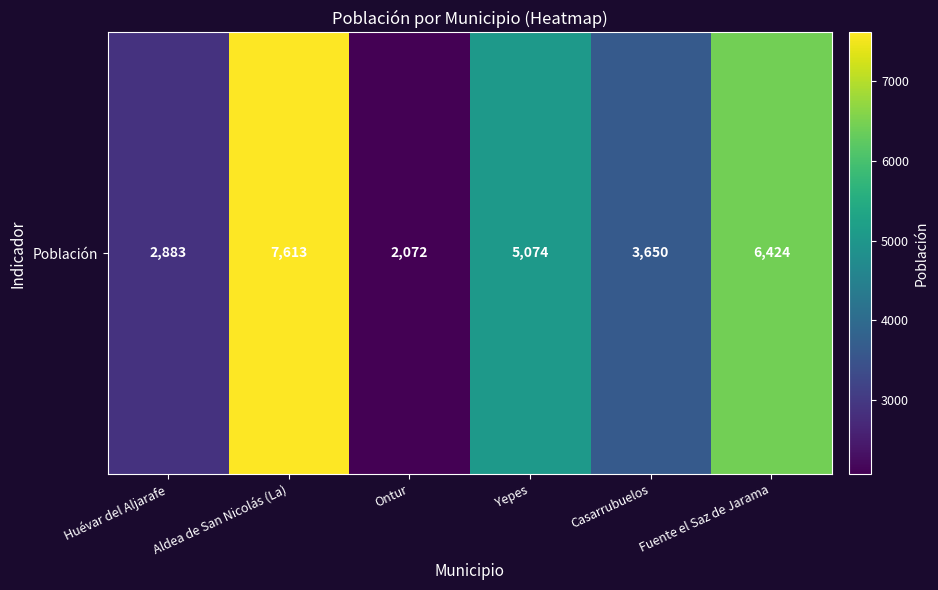

Rank the categories by value from highest to lowest.

Aldea de San Nicolás (La), Fuente el Saz de Jarama, Yepes, Casarrubuelos, Huévar del Aljarafe, Ontur